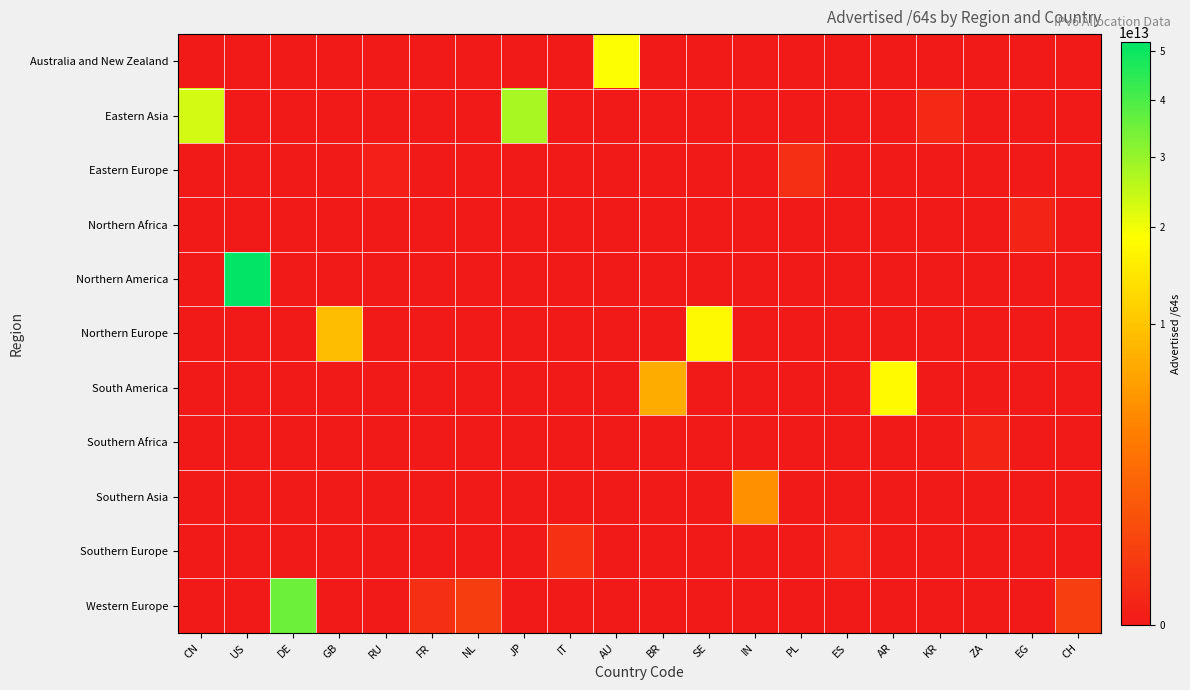

Reading left to right, extract all data points from this chart.

Australia and New Zealand: CN=0	US=0	DE=0	GB=0	RU=0	FR=0	NL=0	JP=0	IT=0	AU=19125559361536	BR=0	SE=0	IN=0	PL=0	ES=0	AR=0	KR=0	ZA=0	EG=0	CH=0
Eastern Asia: CN=23410151784448	US=0	DE=0	GB=0	RU=0	FR=0	NL=0	JP=28040232370176	IT=0	AU=0	BR=0	SE=0	IN=0	PL=0	ES=0	AR=0	KR=34938355712	ZA=0	EG=0	CH=0
Eastern Europe: CN=0	US=0	DE=0	GB=0	RU=4296081408	FR=0	NL=0	JP=0	IT=0	AU=0	BR=0	SE=0	IN=0	PL=73551904768	ES=0	AR=0	KR=0	ZA=0	EG=0	CH=0
Northern Africa: CN=0	US=0	DE=0	GB=0	RU=0	FR=0	NL=0	JP=0	IT=0	AU=0	BR=0	SE=0	IN=0	PL=0	ES=0	AR=0	KR=0	ZA=0	EG=12884901888	CH=0
Northern America: CN=0	US=52091609808897	DE=0	GB=0	RU=0	FR=0	NL=0	JP=0	IT=0	AU=0	BR=0	SE=0	IN=0	PL=0	ES=0	AR=0	KR=0	ZA=0	EG=0	CH=0
Northern Europe: CN=0	US=0	DE=0	GB=8881993416704	RU=0	FR=0	NL=0	JP=0	IT=0	AU=0	BR=0	SE=17665201274880	IN=0	PL=0	ES=0	AR=0	KR=0	ZA=0	EG=0	CH=0
South America: CN=0	US=0	DE=0	GB=0	RU=0	FR=0	NL=0	JP=0	IT=0	AU=0	BR=7067931312128	SE=0	IN=0	PL=0	ES=0	AR=17941156331520	KR=0	ZA=0	EG=0	CH=0
Southern Africa: CN=0	US=0	DE=0	GB=0	RU=0	FR=0	NL=0	JP=0	IT=0	AU=0	BR=0	SE=0	IN=0	PL=0	ES=0	AR=0	KR=0	ZA=12884901888	EG=0	CH=0
Southern Asia: CN=0	US=0	DE=0	GB=0	RU=0	FR=0	NL=0	JP=0	IT=0	AU=0	BR=0	SE=0	IN=4643921788928	PL=0	ES=0	AR=0	KR=0	ZA=0	EG=0	CH=0
Southern Europe: CN=0	US=0	DE=0	GB=0	RU=0	FR=0	NL=0	JP=0	IT=81621221376	AU=0	BR=0	SE=0	IN=0	PL=0	ES=8590196736	AR=0	KR=0	ZA=0	EG=0	CH=0
Western Europe: CN=0	US=0	DE=35407763996672	GB=0	RU=0	FR=72746270720	NL=264141602816	JP=0	IT=0	AU=0	BR=0	SE=0	IN=0	PL=0	ES=0	AR=0	KR=0	ZA=0	EG=0	CH=274878496768